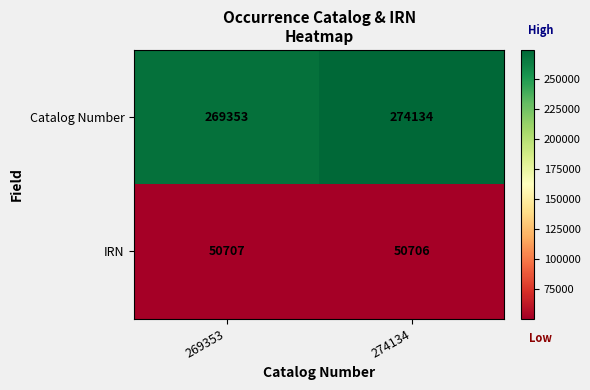

What is the sum of the Catalog Number values at 269353 and 274134?

543487